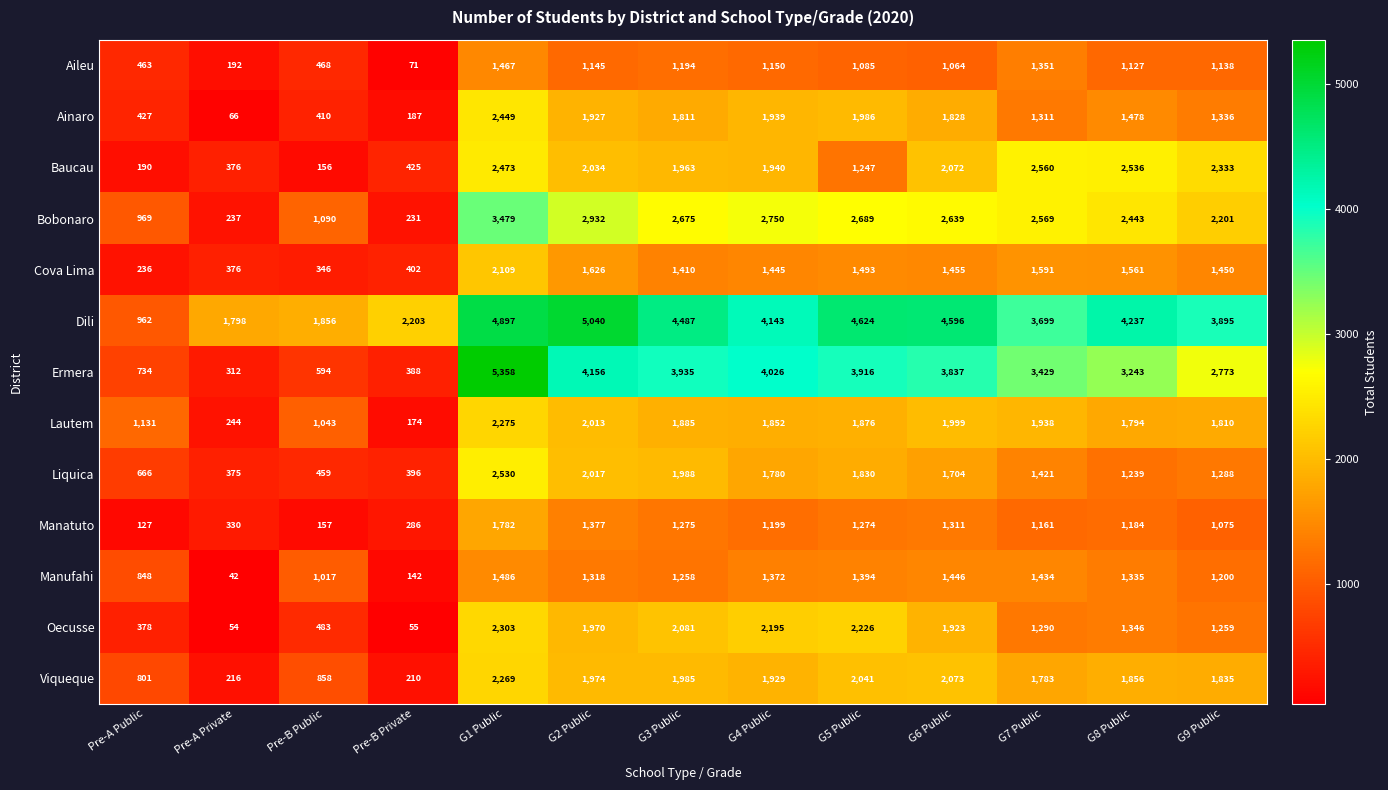

What is the difference between the highest and lowest values at G3 Public?

3293